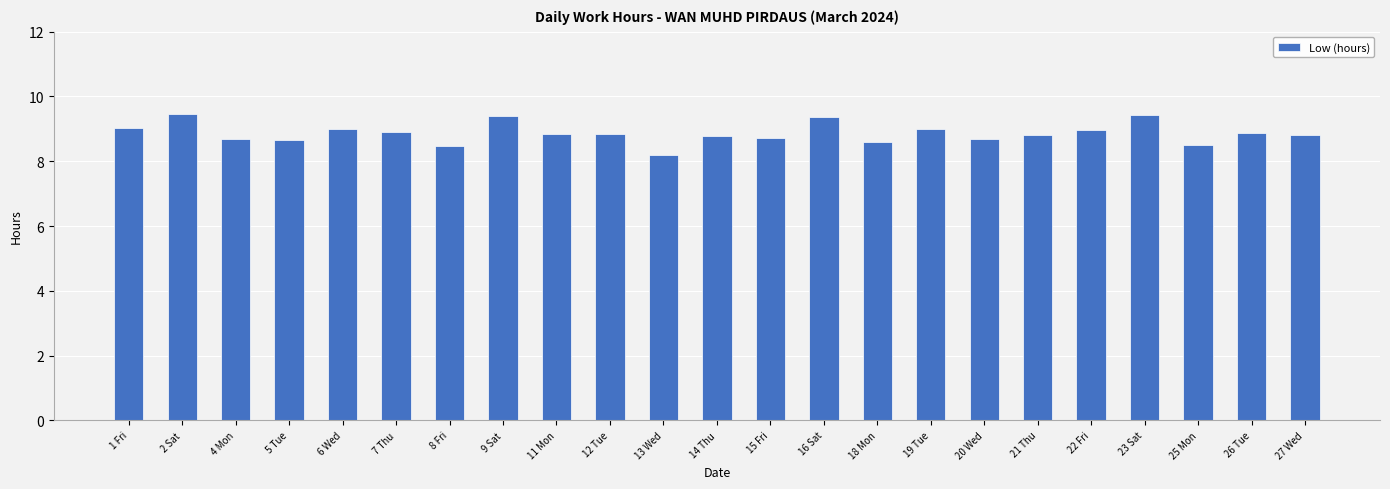

What is the label of the 20th bar from the right?

5 Tue